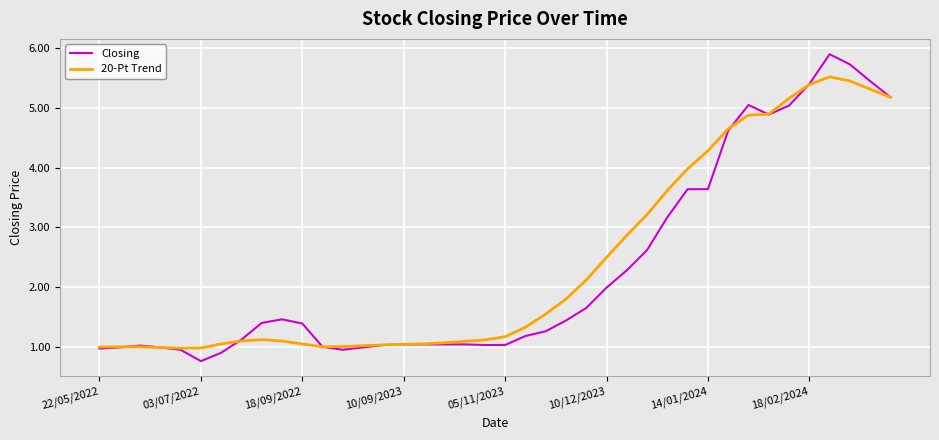

Which series has the widest spread of values?

Closing